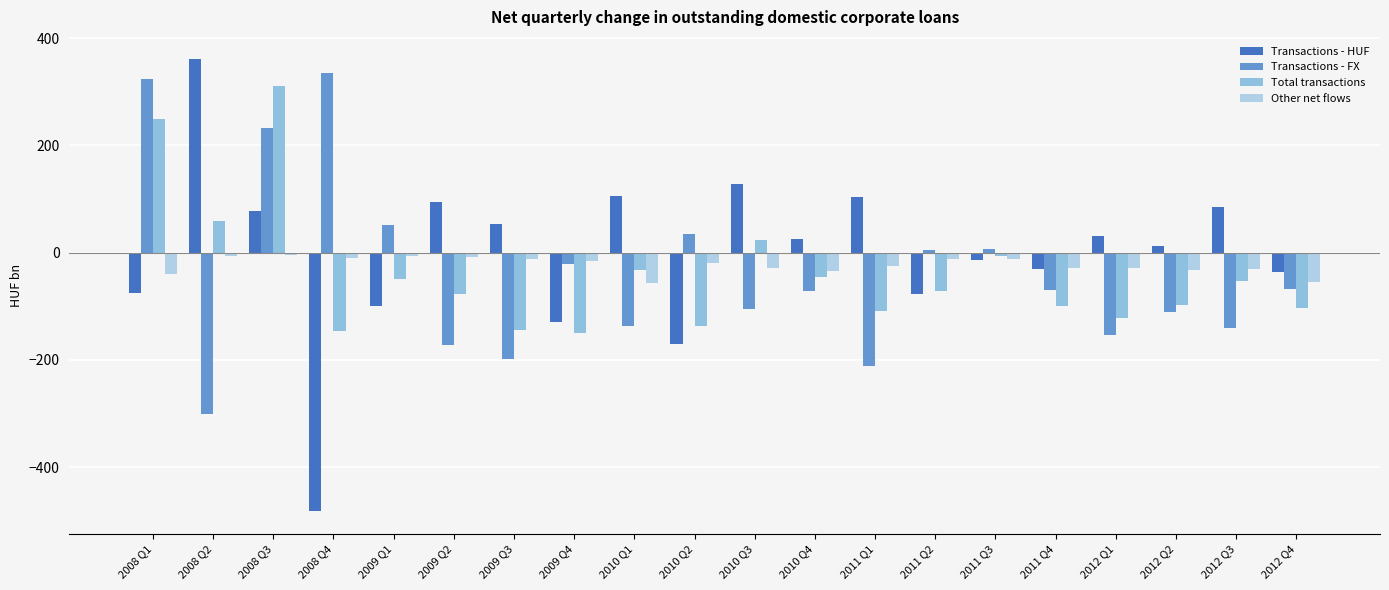

How many values in the Transactions - HUF series exceed 26?

10